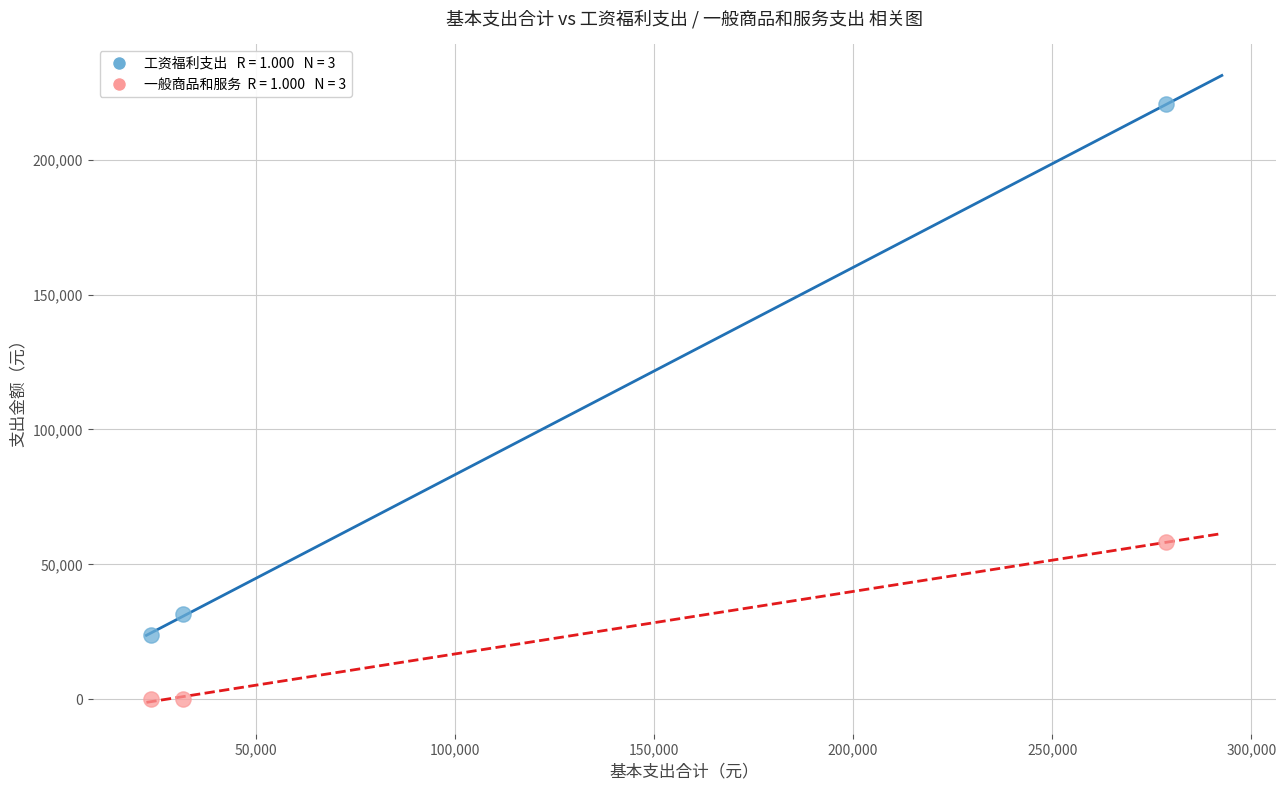

Across all data points, what is the average Y value?

55659.6